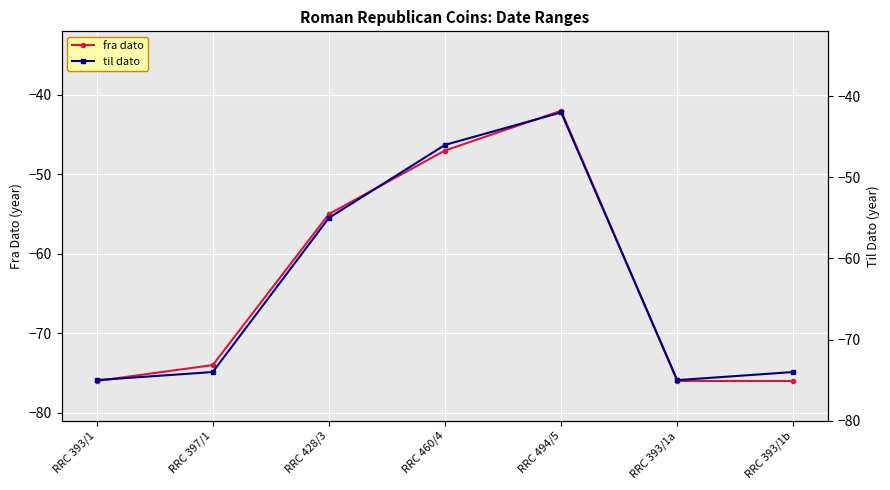

Which series has the widest spread of values?

fra dato